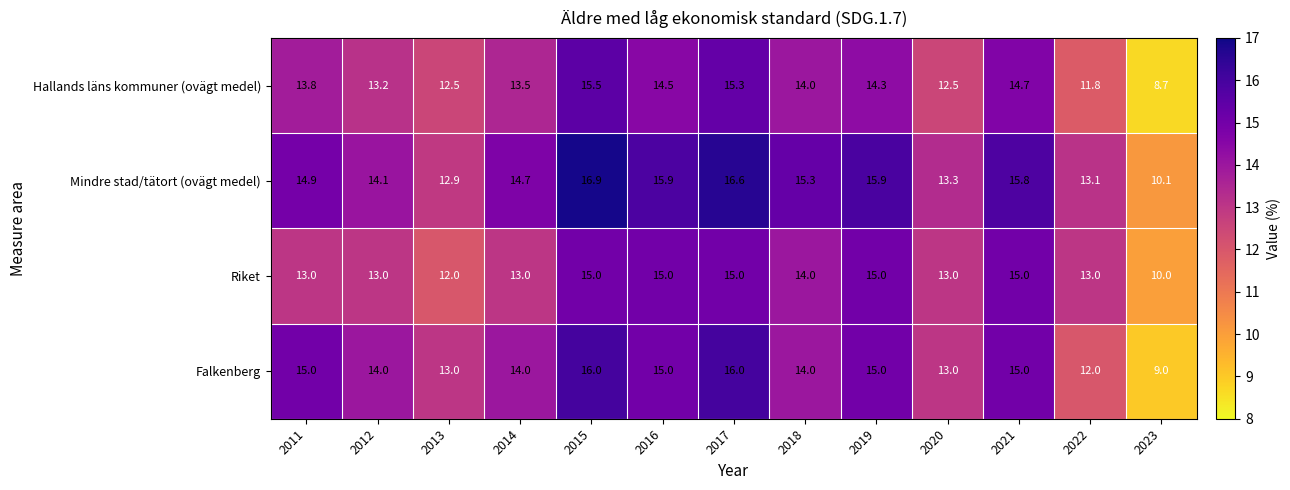

Is the value of Mindre stad/tätort (ovägt medel) at 2022 greater than the value of Hallands läns kommuner (ovägt medel) at 2021?

No